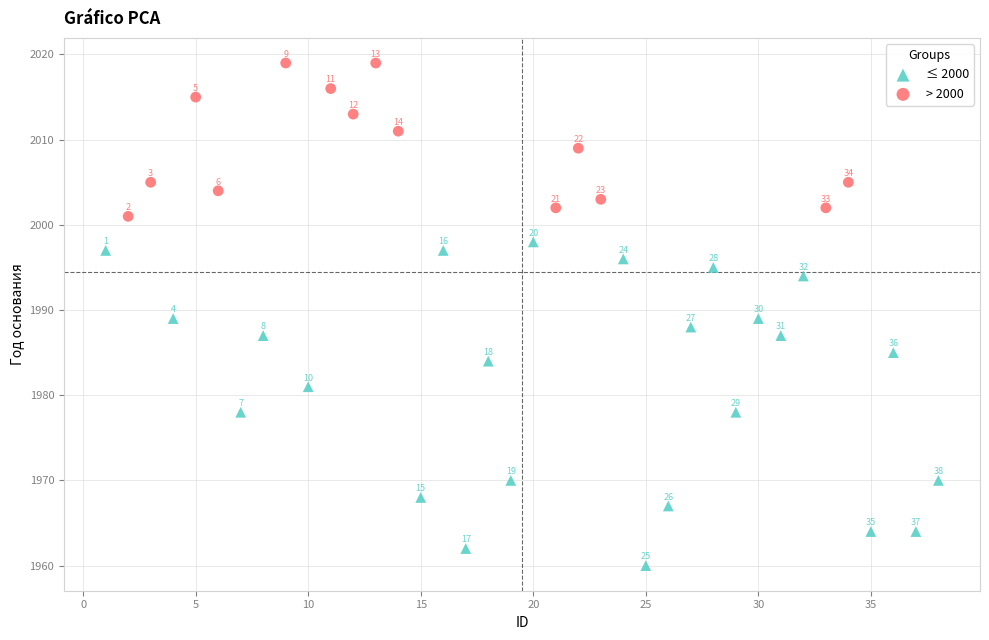

What are all the series names shown in the legend?

≤ 2000, > 2000